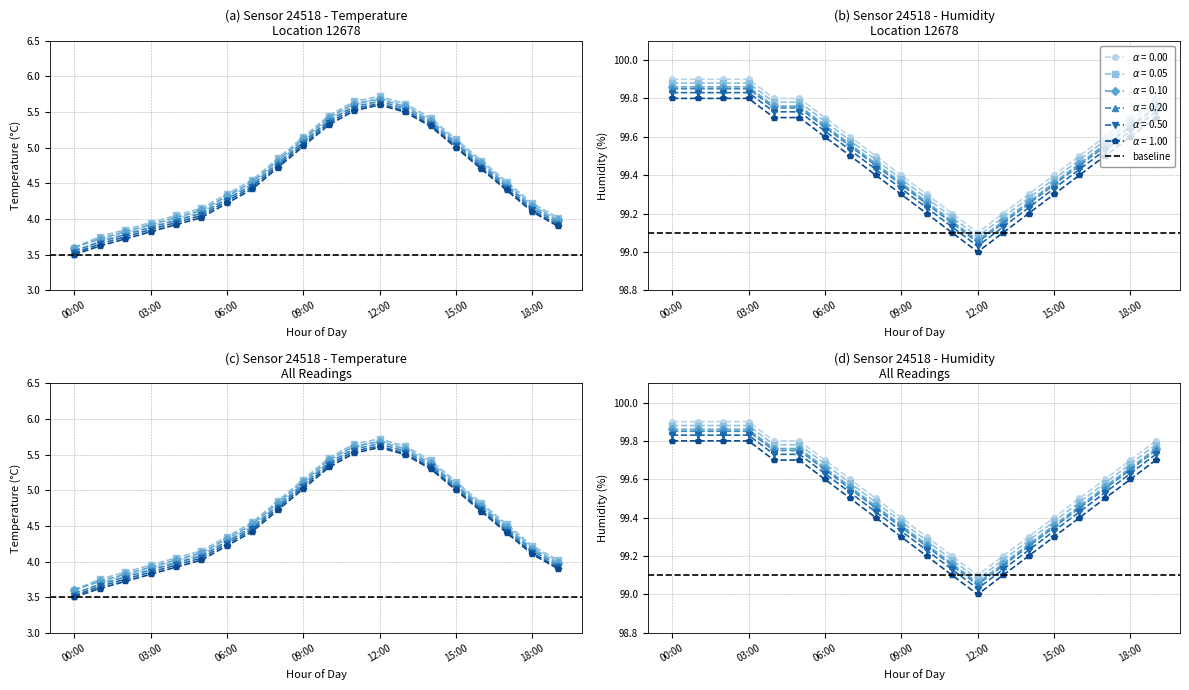

What is the label of the 10th point from the left?

09:00